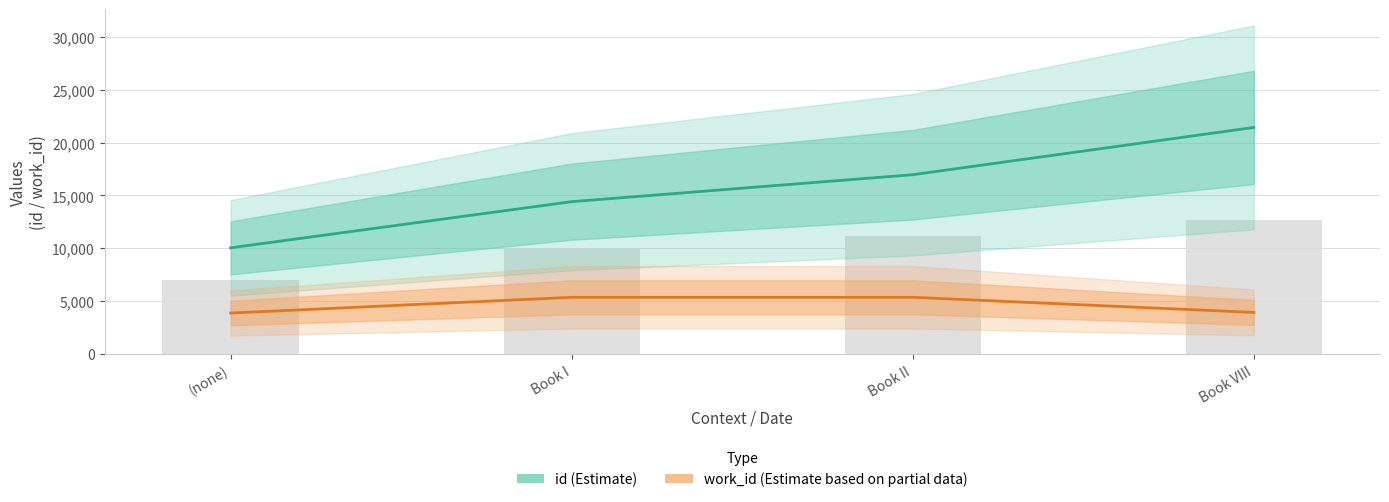

How many categories are shown in the chart?

4